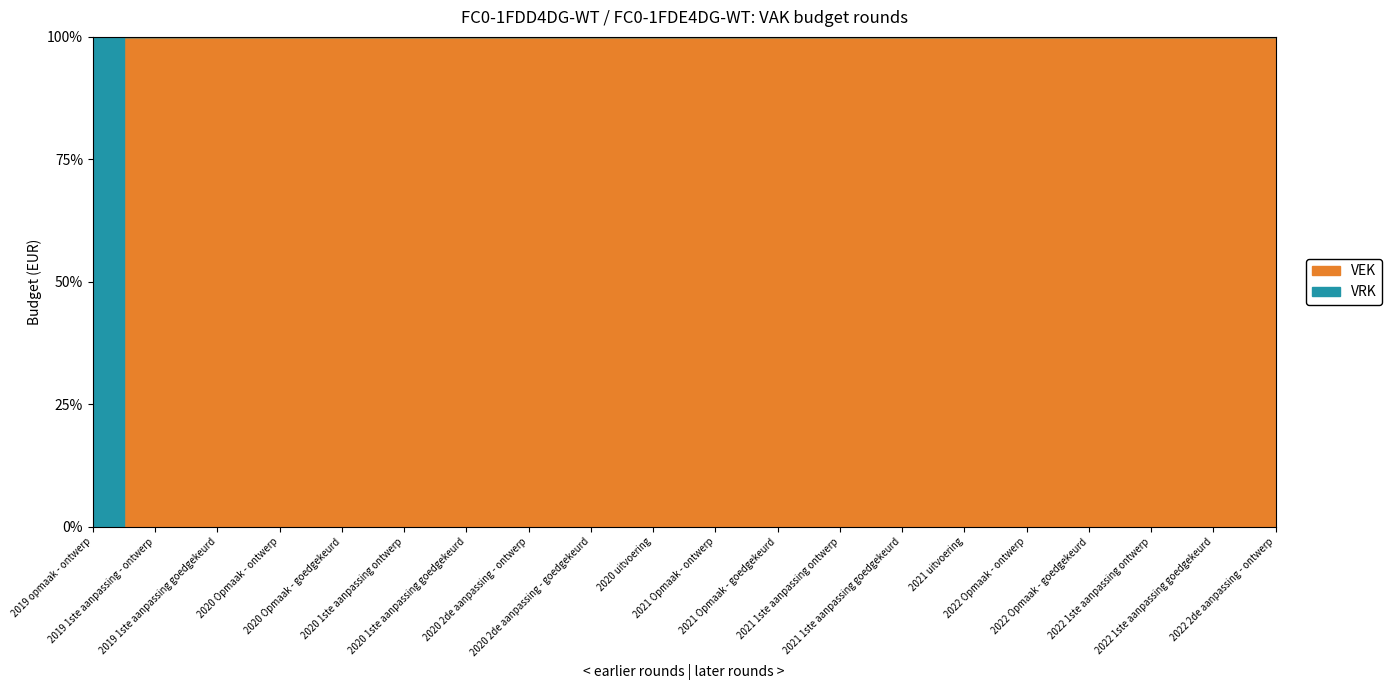

What is the label of the 4th point from the right?

2022 Opmaak - goedgekeurd